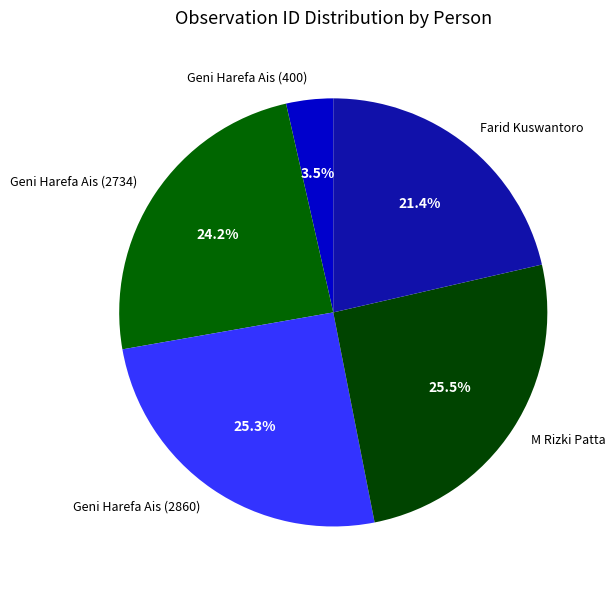

Which slice is the smallest?

Geni Harefa Ais (400)